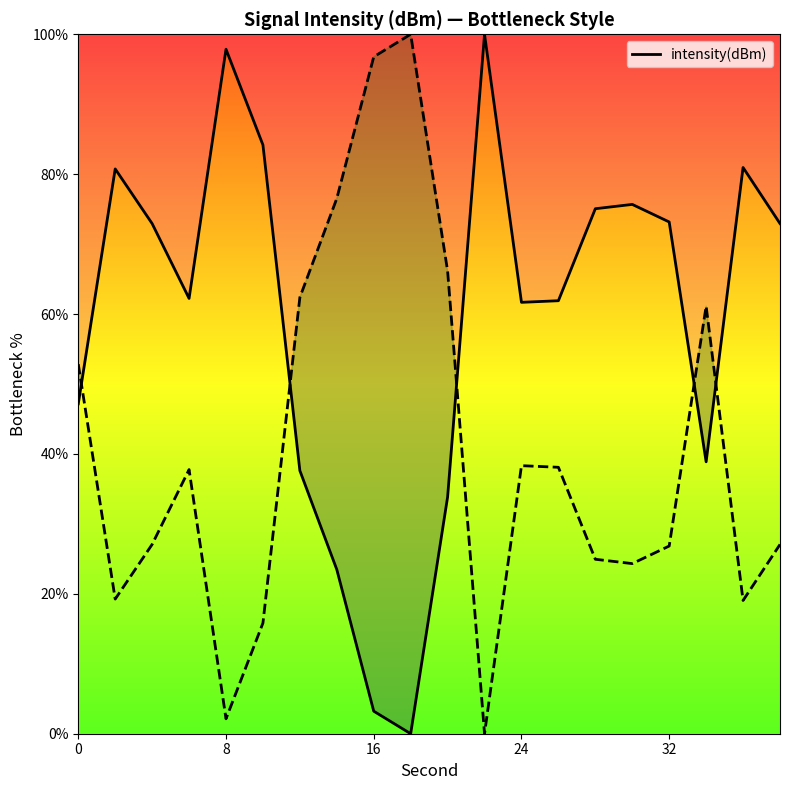

What is the highest value of the intensity(dBm) series?

100.0